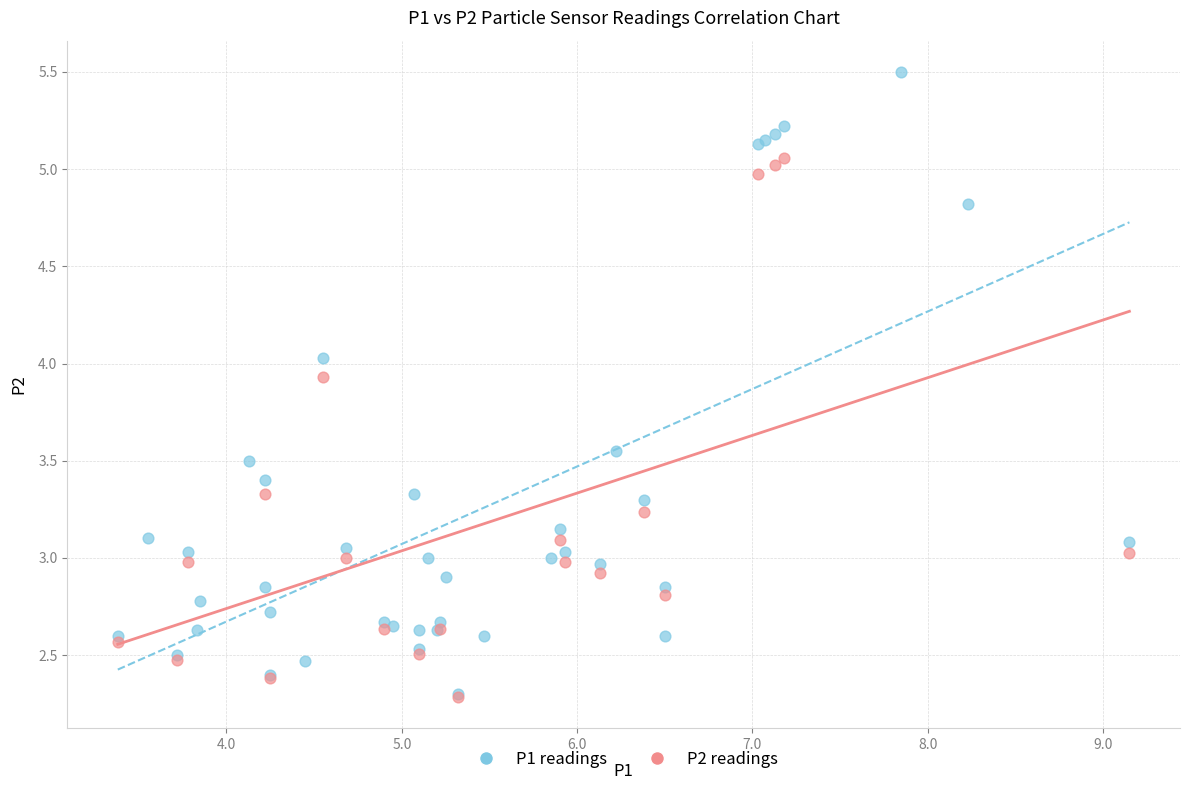

Which series has the largest Y range (max minus min)?

P1 readings